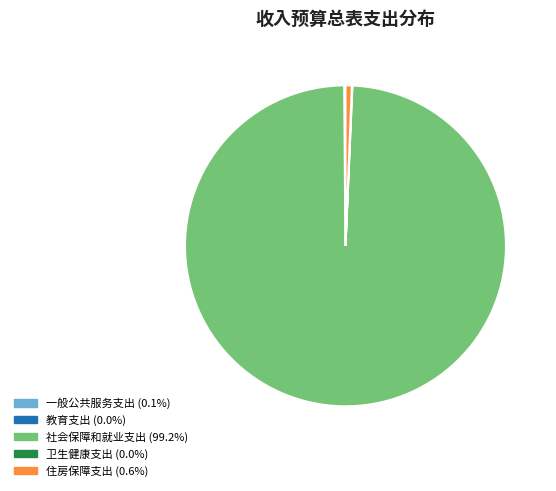

What is the majority slice?

社会保障和就业支出